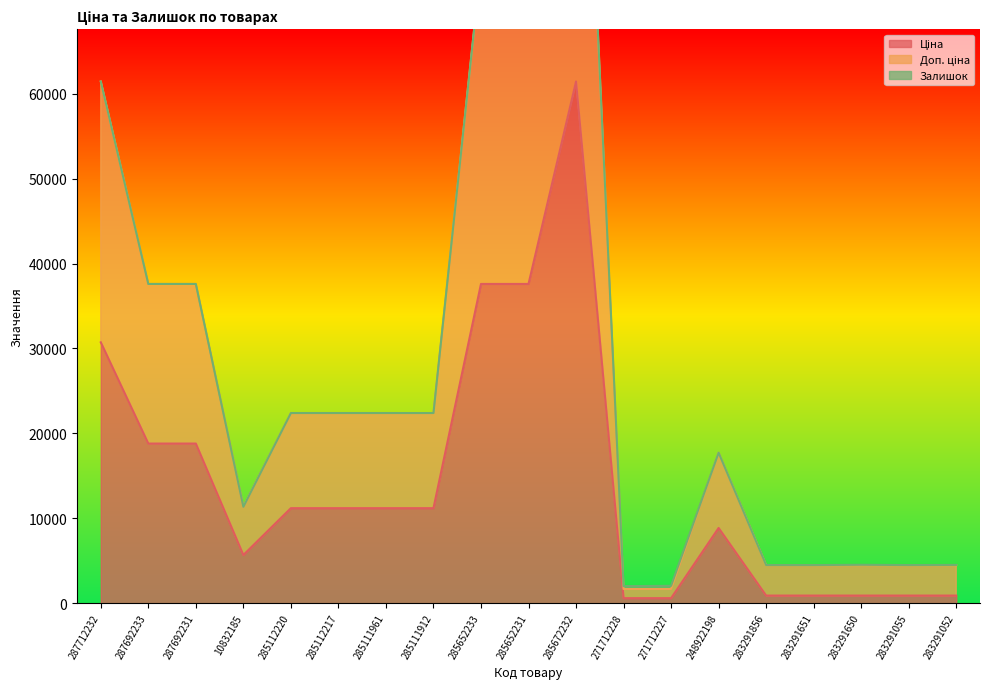

What position from the right is 283291052?

1